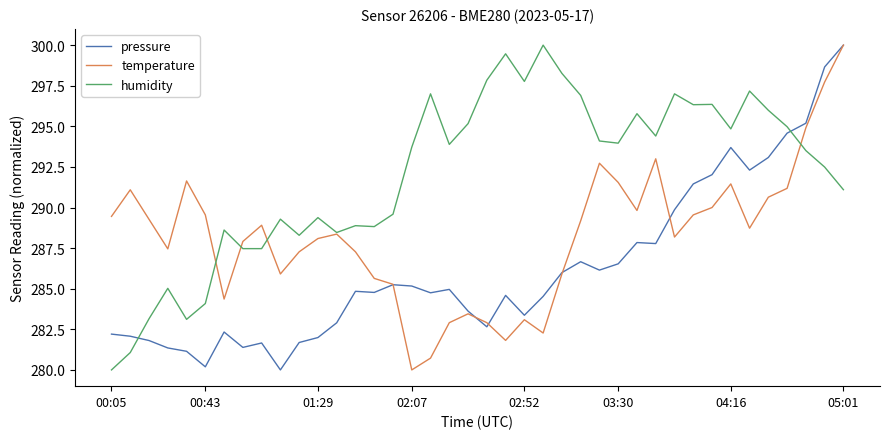

What is the smallest value displayed?

280.0